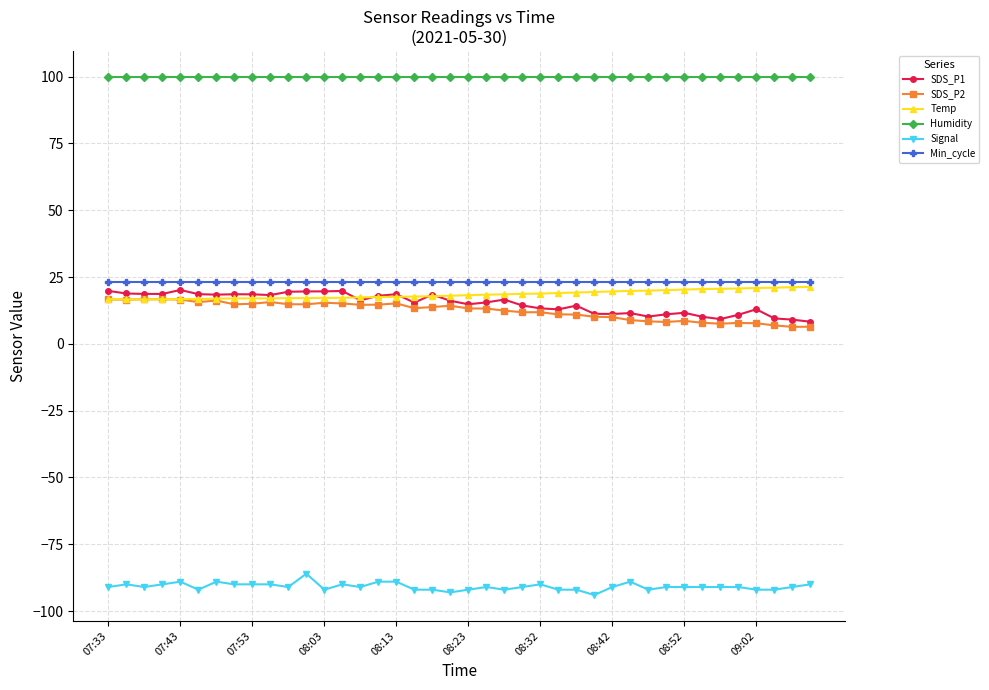

Which series has the largest total across all categories?

Humidity